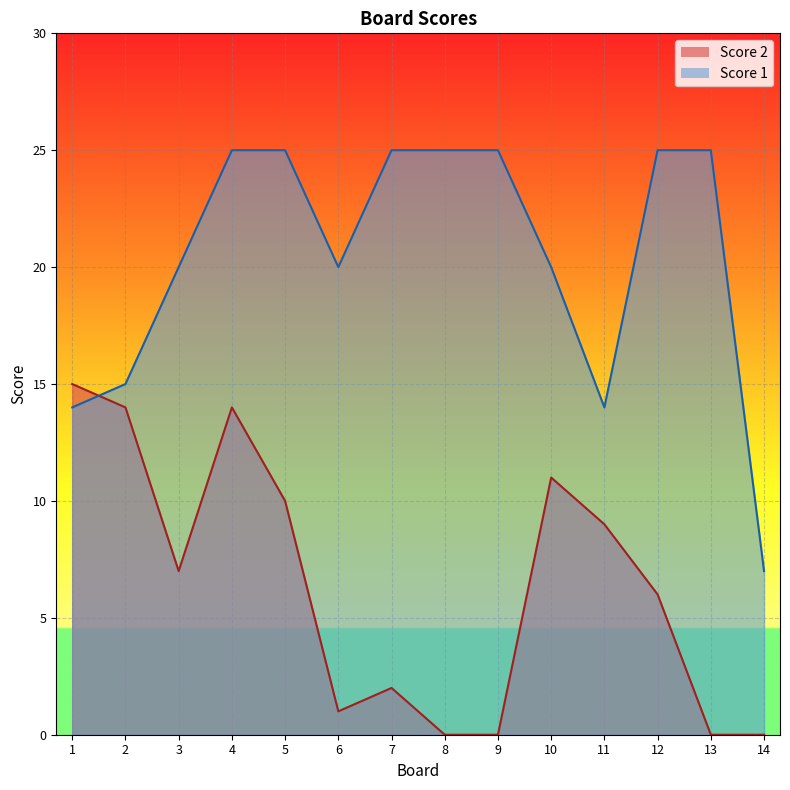

True or false: Score 1 has more than 2 interior local peaks.

False